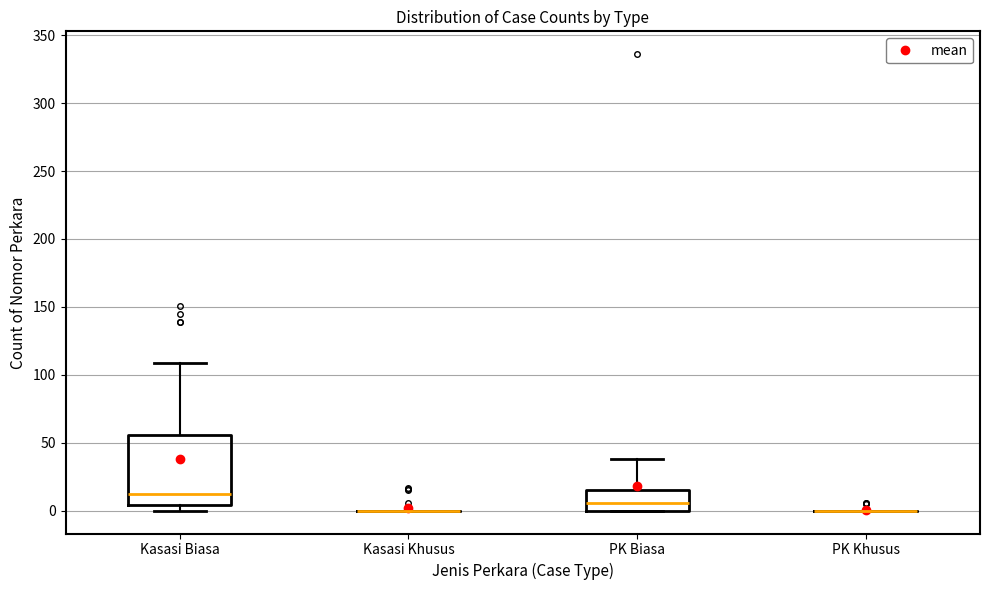

Reading left to right, transcribe this box plot: for each box, give where its median line is, the range the box spans, and where its two whiskers end, as read against the y-axis. The values are not printed on the chart, so give them approximately, as read against the axis.

Kasasi Biasa: median 10, box 5 to 55, whiskers 0 to 110
Kasasi Khusus: box collapsed to a line at 0, whiskers 0 to 0
PK Biasa: median 5, box 0 to 15, whiskers 0 to 40
PK Khusus: box collapsed to a line at 0, whiskers 0 to 0